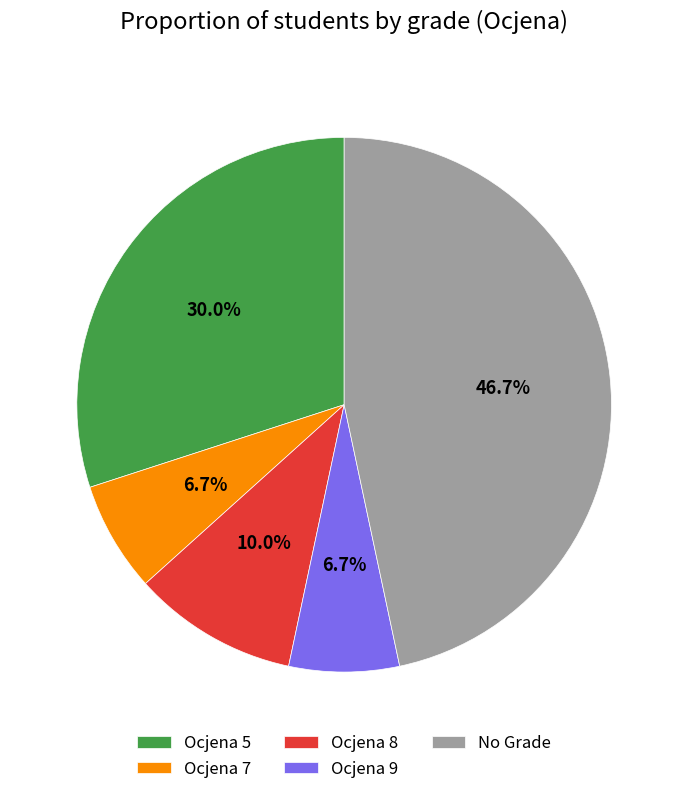

Is the sum of Ocjena 5 and Ocjena 8 greater than half?

No